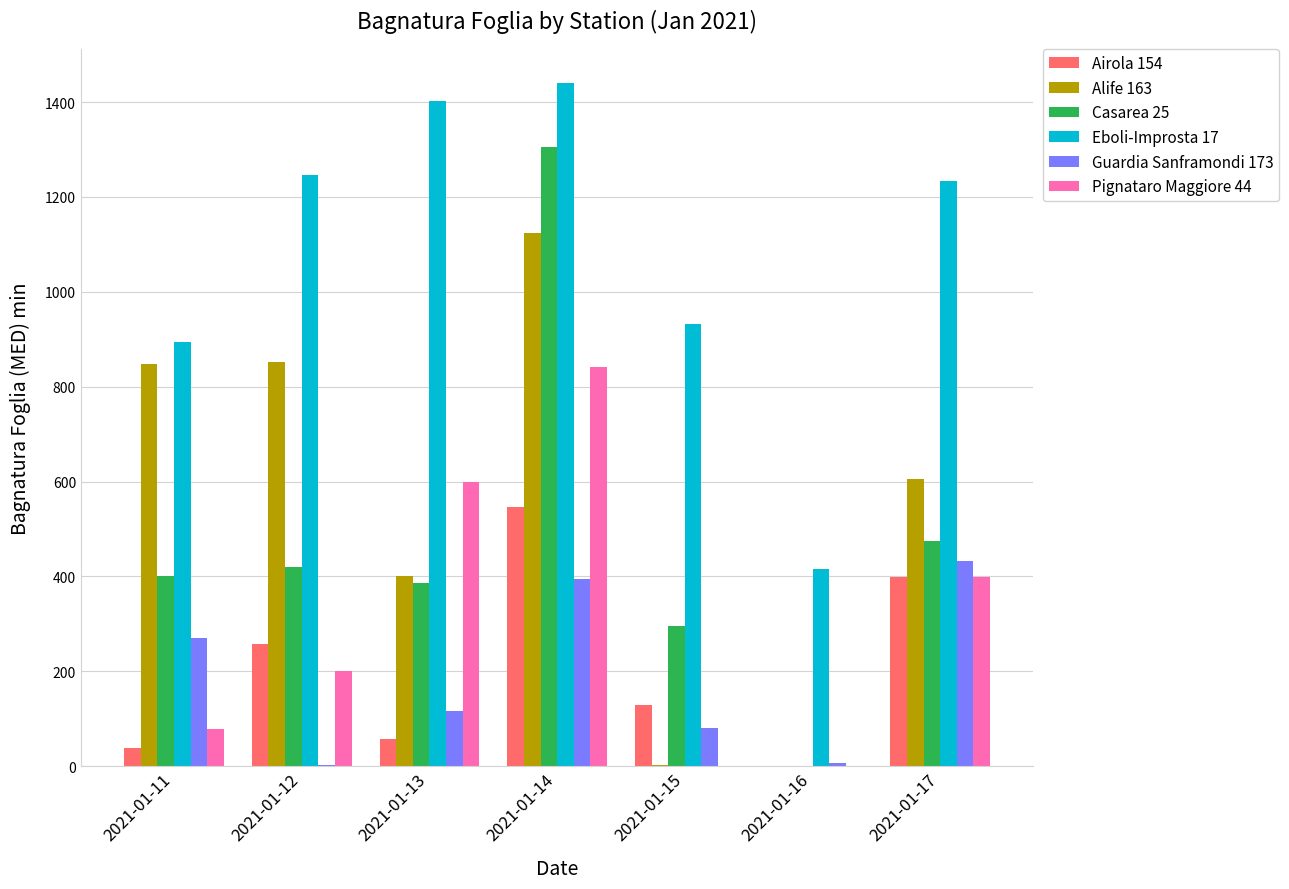

Are the bars horizontal?

No